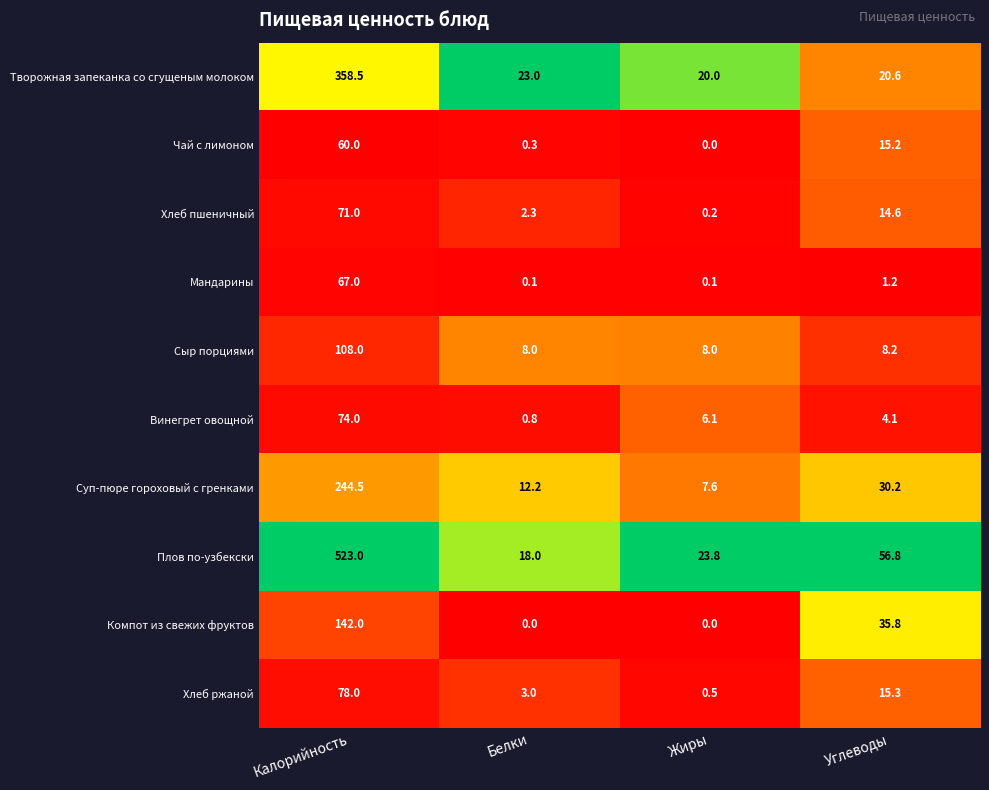

At which category is the sum across all series the highest?

Калорийность